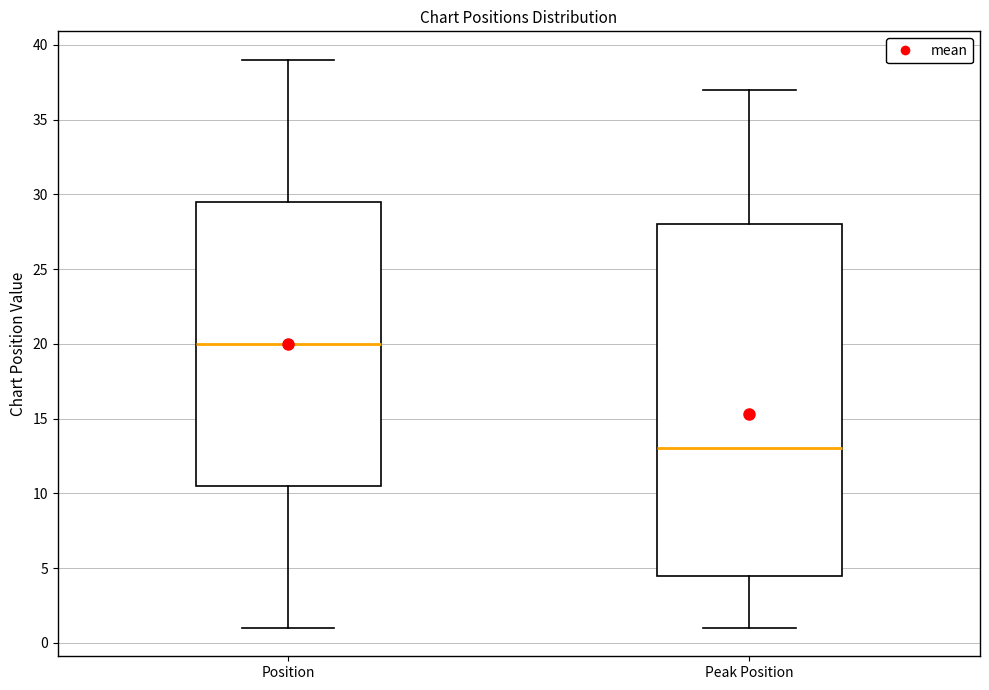

Comparing the boxes themselves (not the whiskers), which one is the tallest?

Peak Position